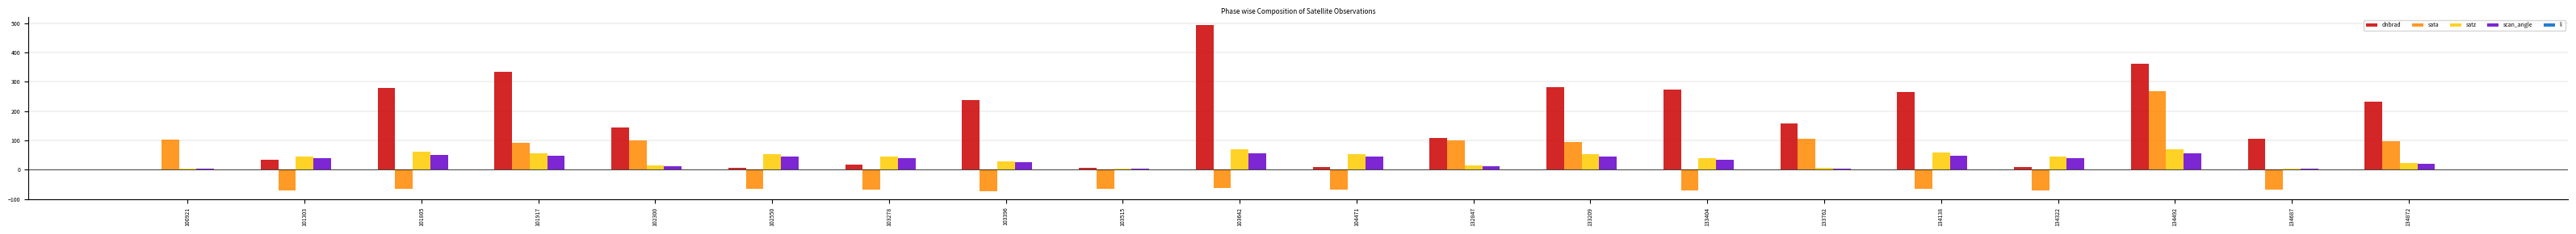

Are the bars grouped side by side (vs. stacked)?

Yes